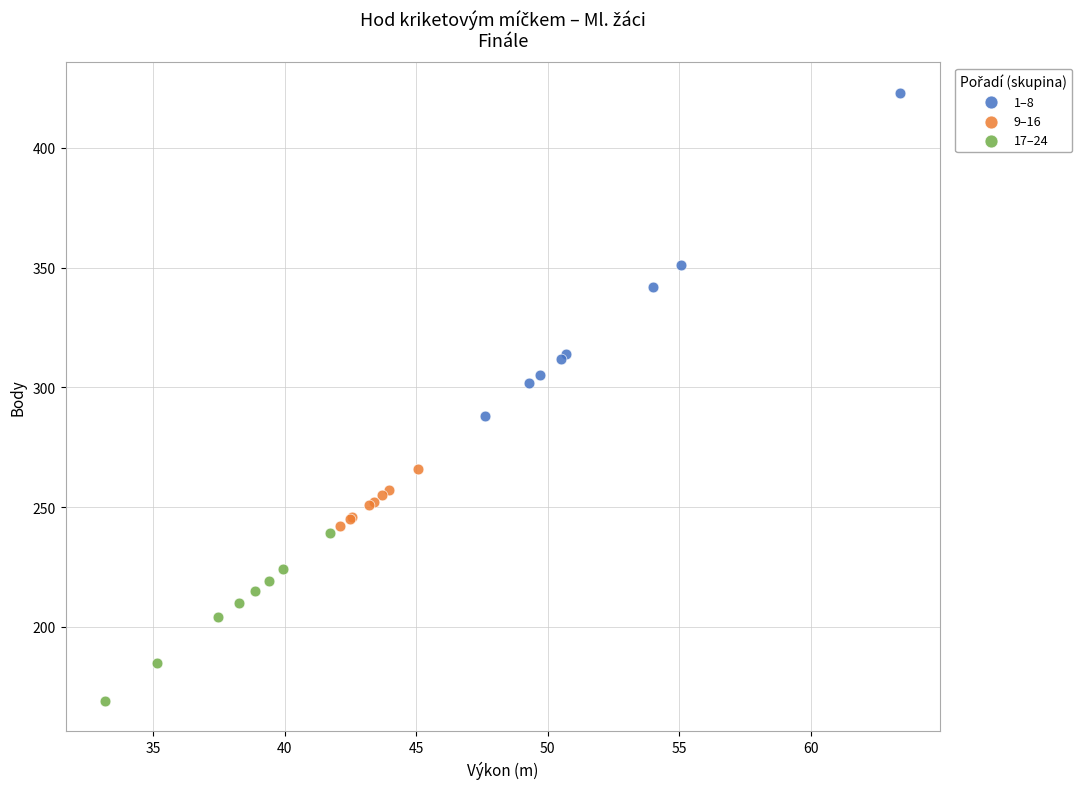

Which series has the widest spread of Y values?

1–8